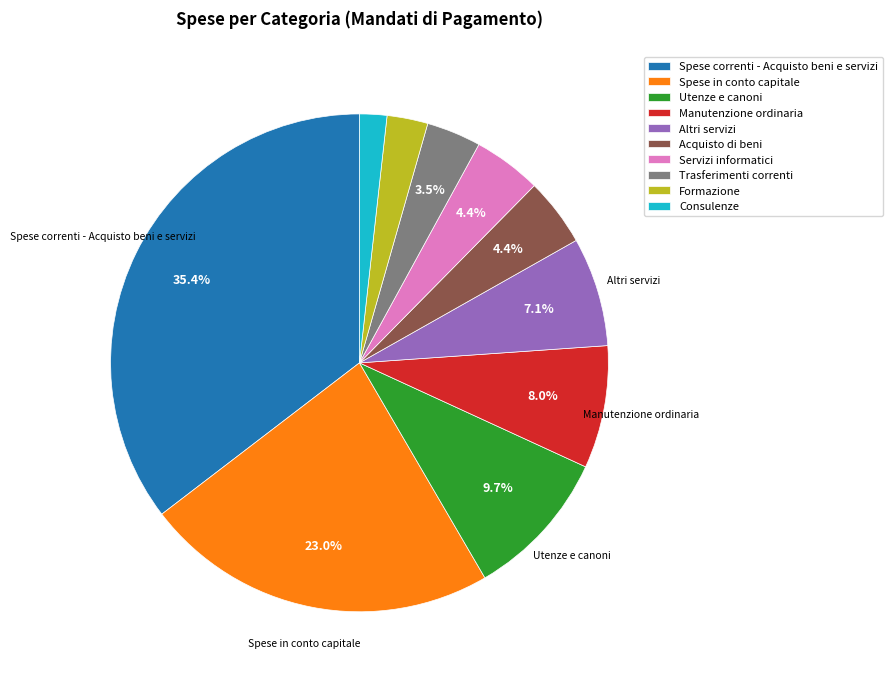

Combined, do Trasferimenti correnti and Consulenze account for over 50%?

No